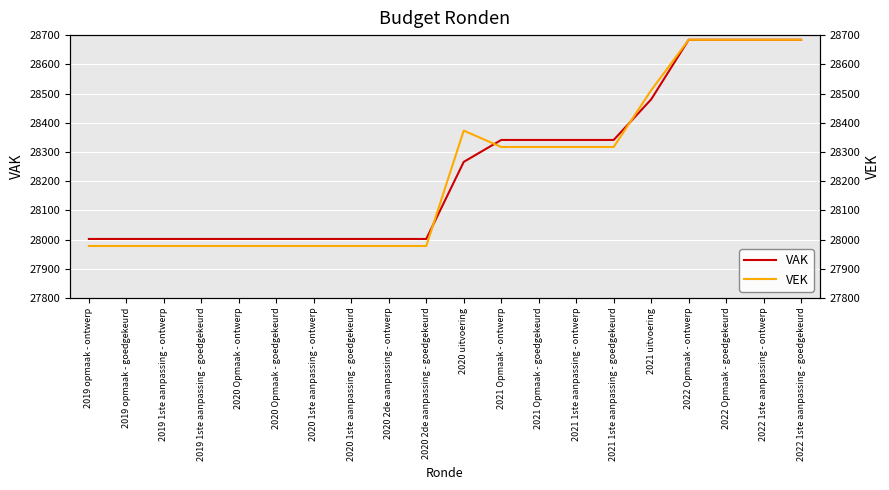

Which series has the widest spread of values?

VEK